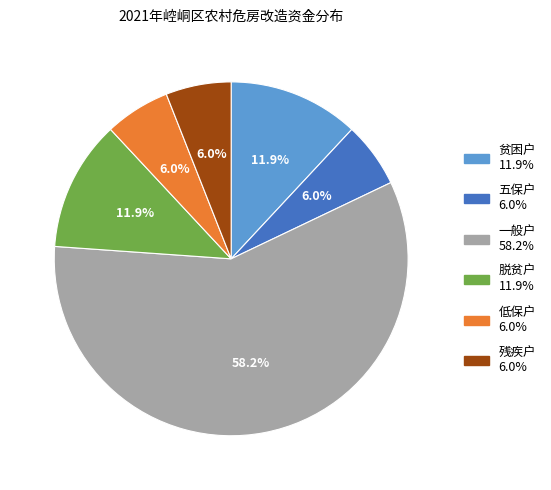

Is there any slice that represents more than half of the pie?

Yes